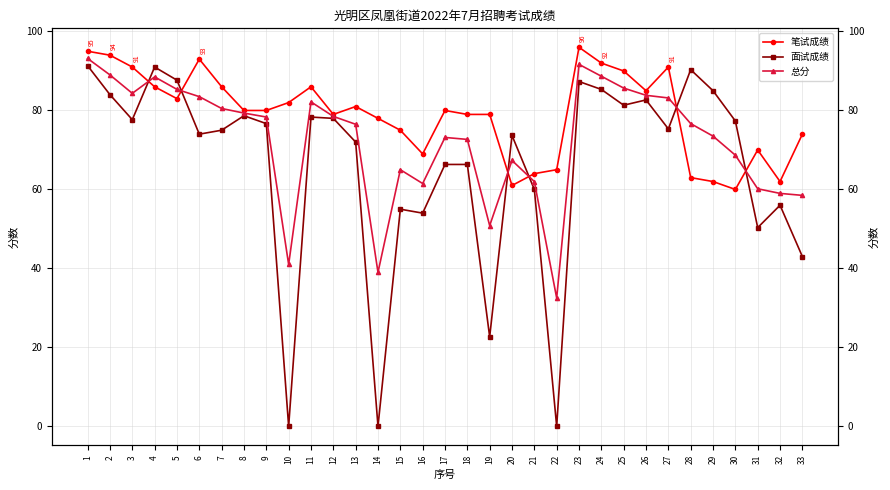

How many intersections are there between 总分 and 面试成绩?

6